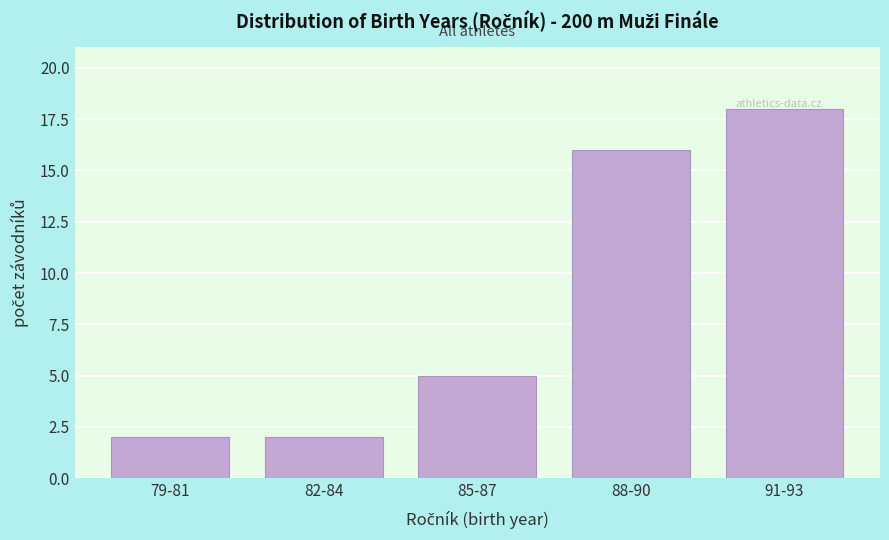

What is the label of the 2nd bar from the right?

88-90